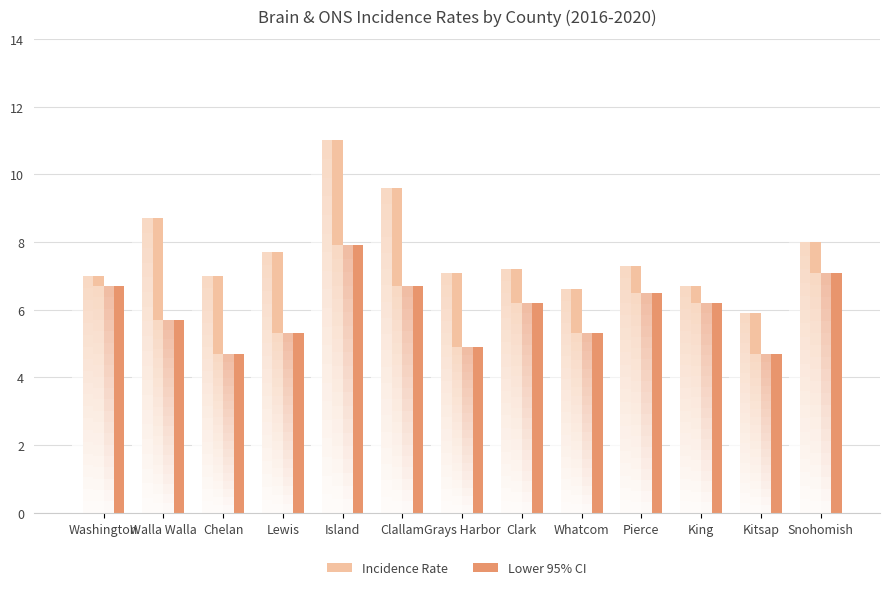

Reading right to left, transcribe all the data shown in this chart.

Incidence Rate: 8.0	5.9	6.7	7.3	6.6	7.2	7.1	9.6	11.0	7.7	7.0	8.7	7.0
Lower 95% CI: 7.1	4.7	6.2	6.5	5.3	6.2	4.9	6.7	7.9	5.3	4.7	5.7	6.7